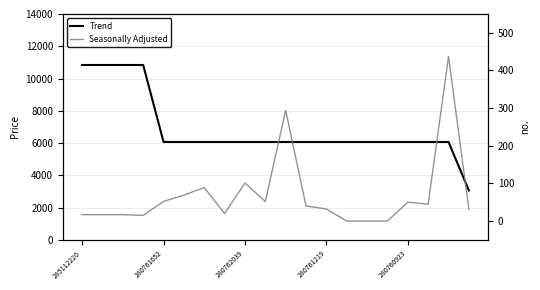

Read the Trend value at 18.

6067.2